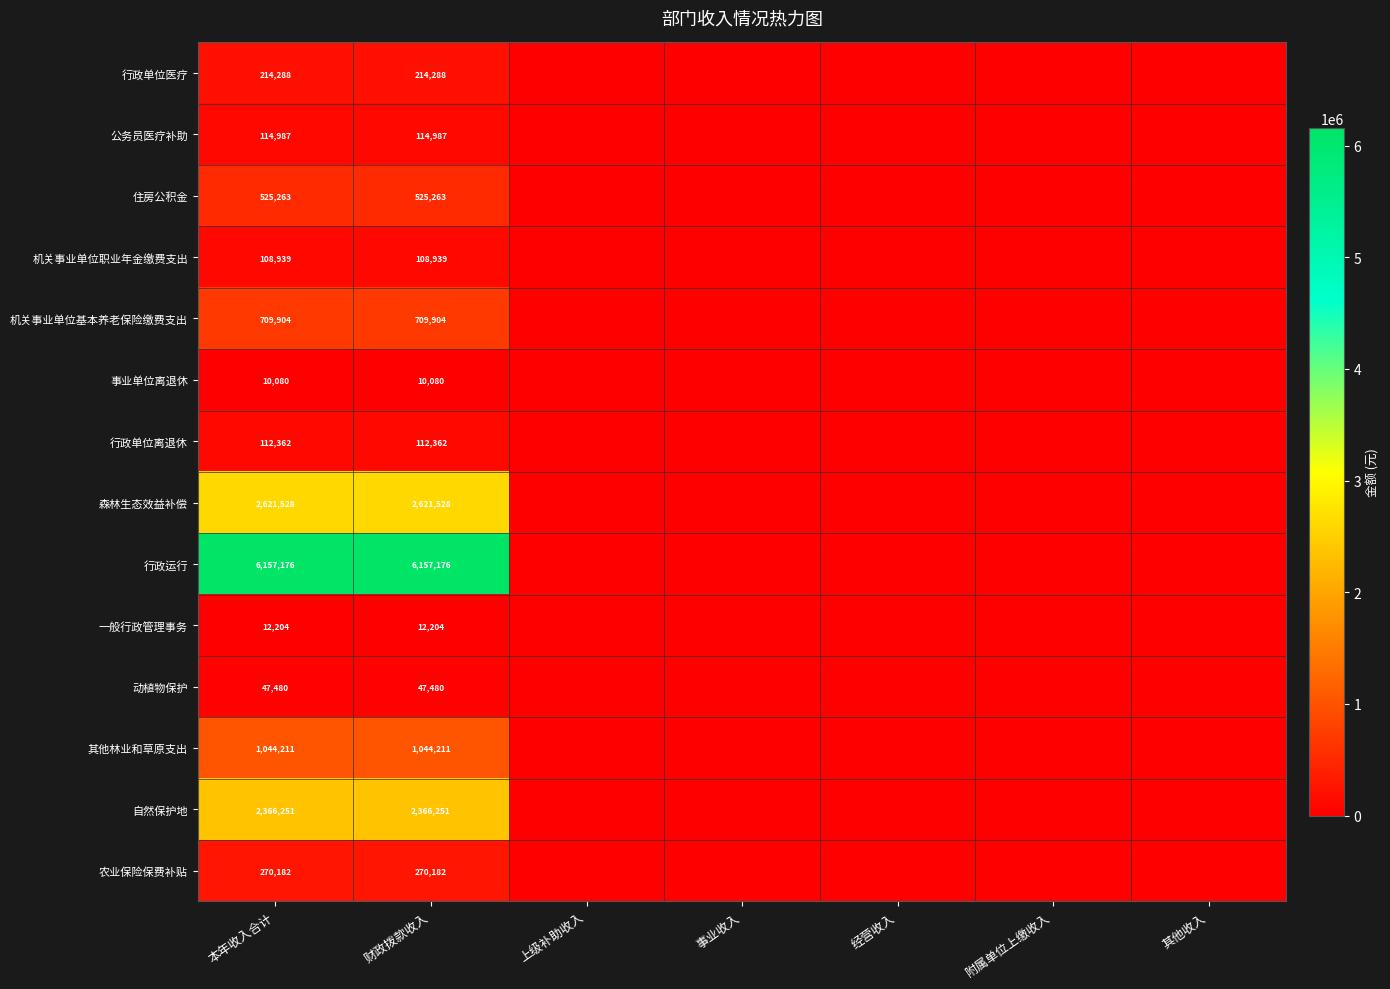

What is the spread (max minus min) of values at 本年收入合计?

6147096